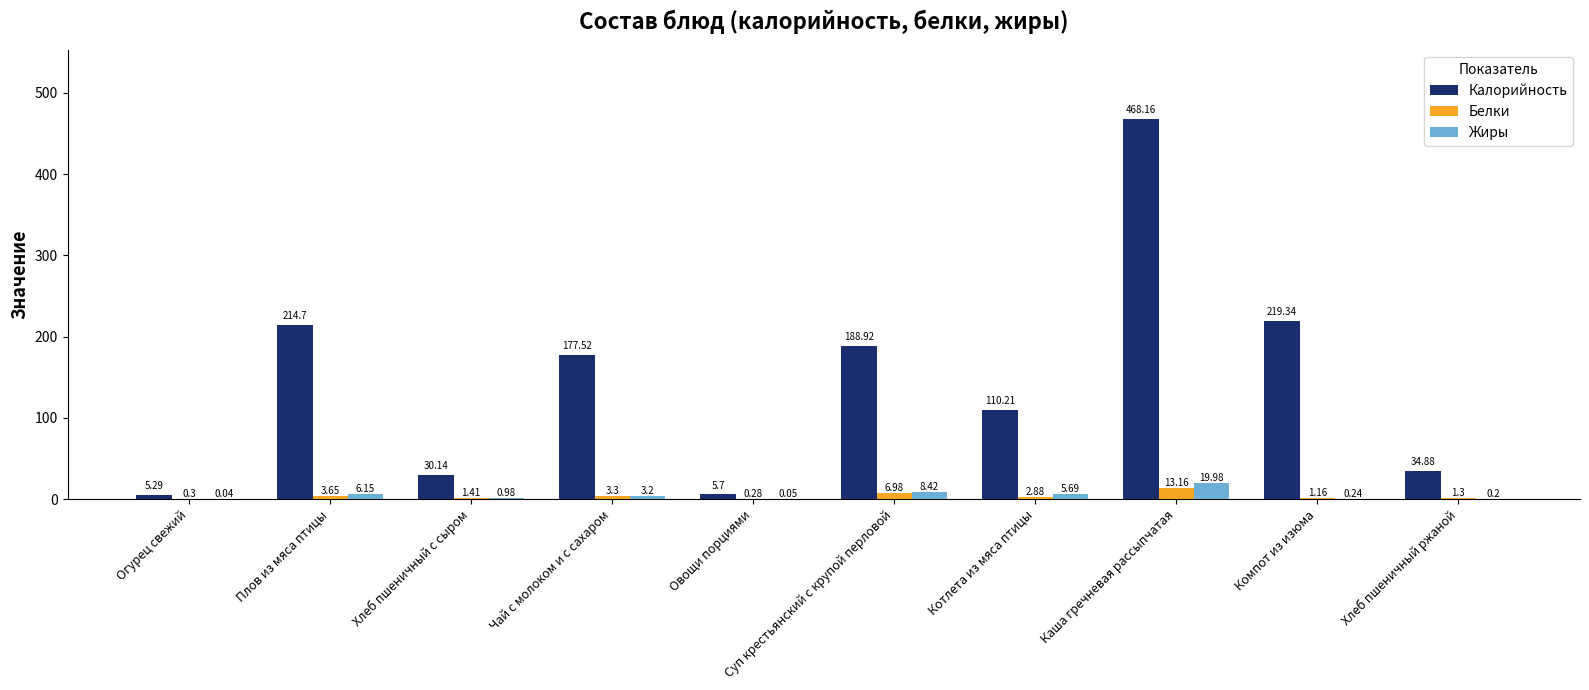

Is the value of Белки at Хлеб пшеничный с сыром greater than the value of Калорийность at Огурец свежий?

No